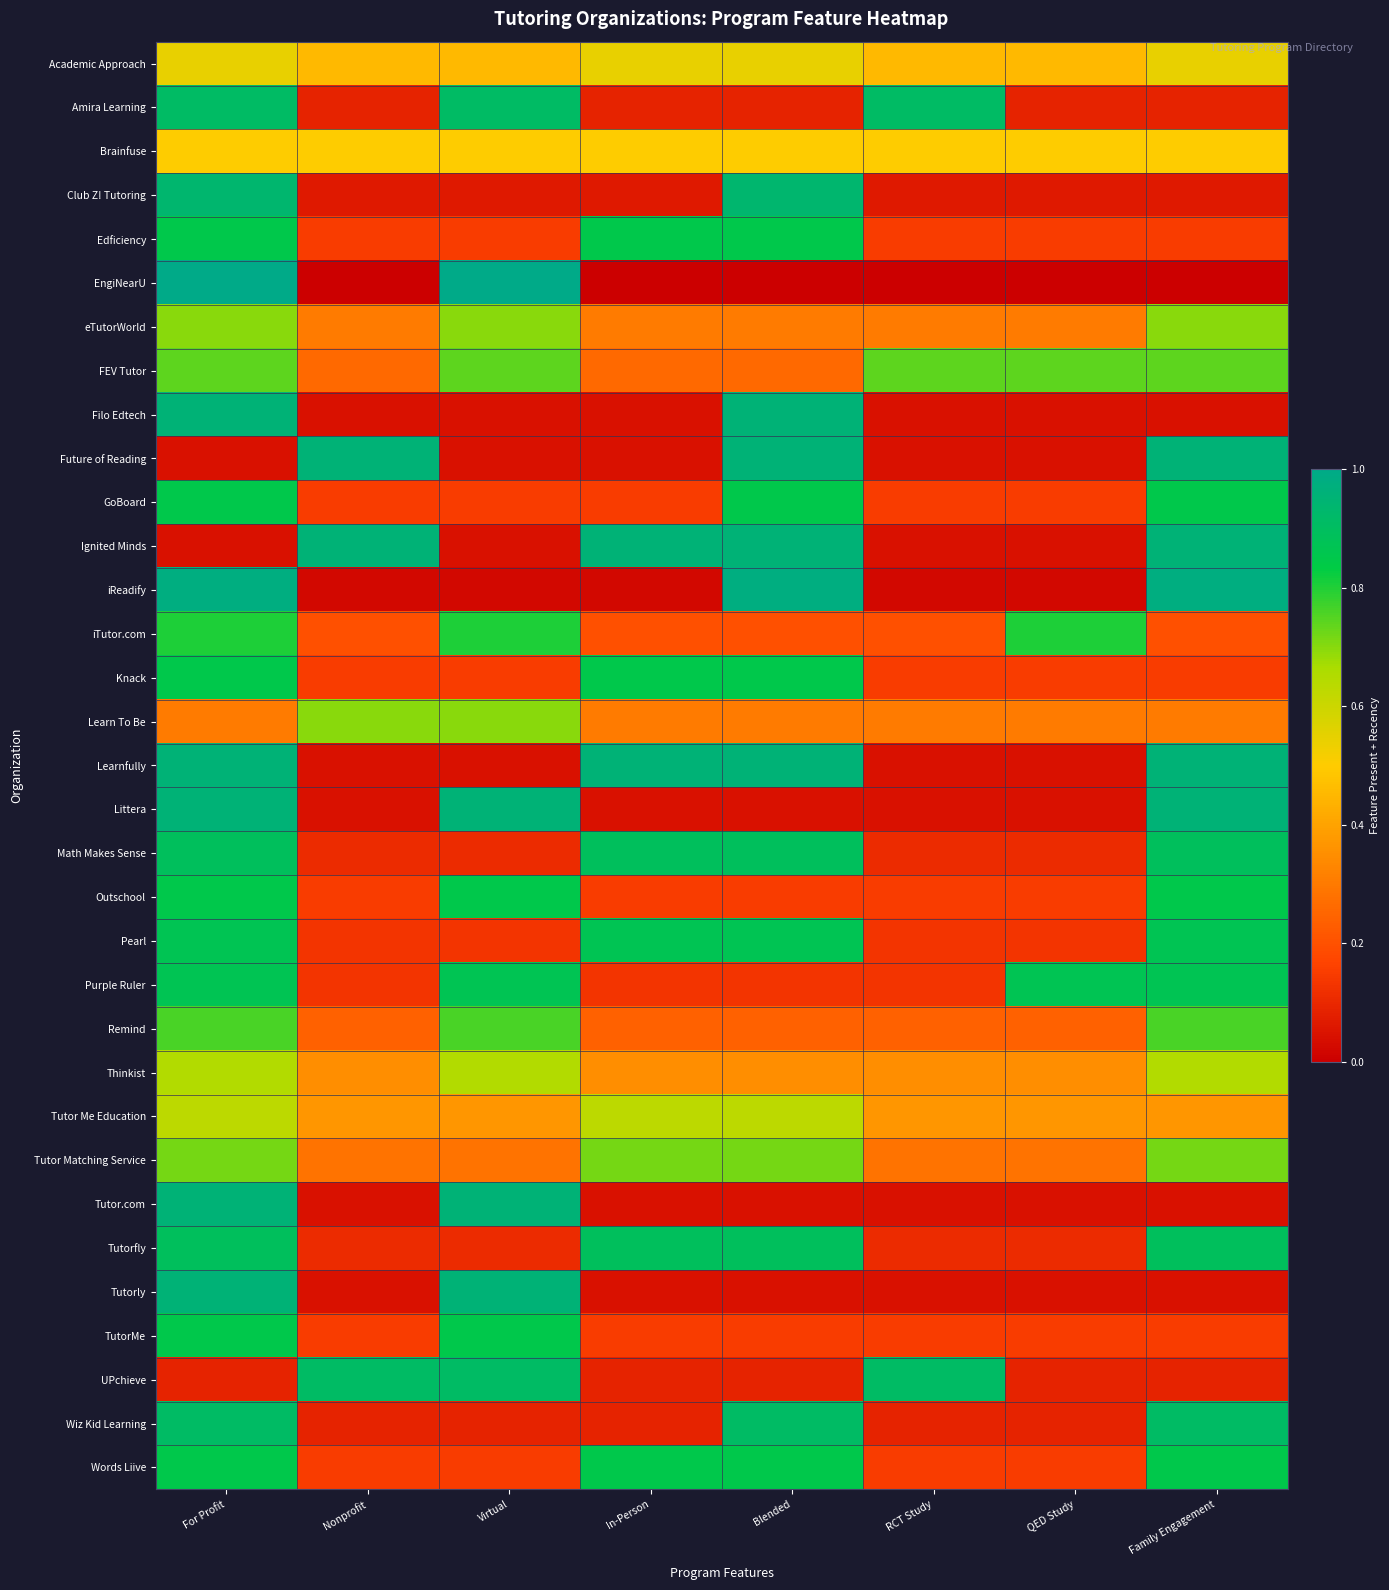

At how many categories does at least one series exceed 0?

8